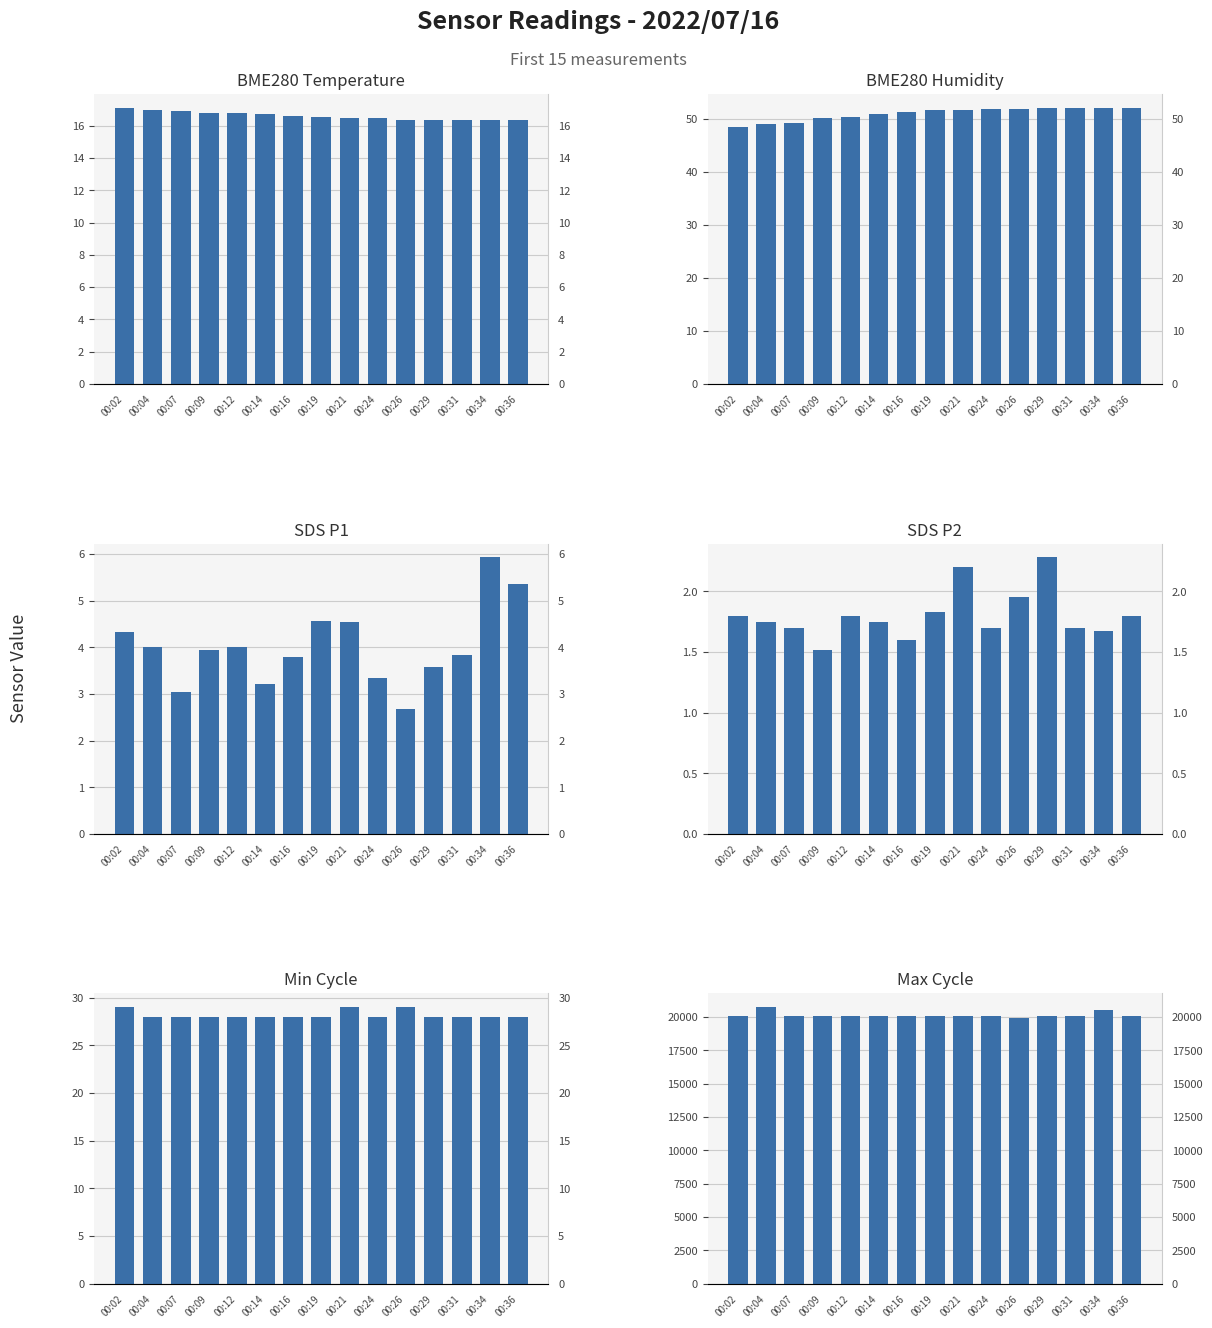

Count the number of categories in the chart.

15